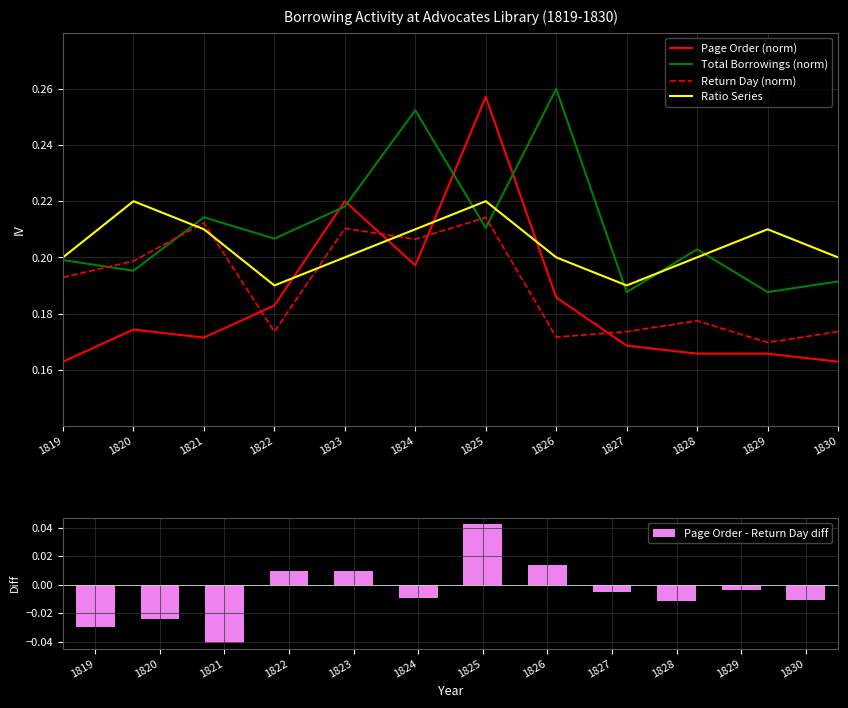

Rank the categories by Total Borrowings (norm) value from lowest to highest.

1827, 1829, 1830, 1820, 1819, 1828, 1822, 1825, 1821, 1823, 1824, 1826